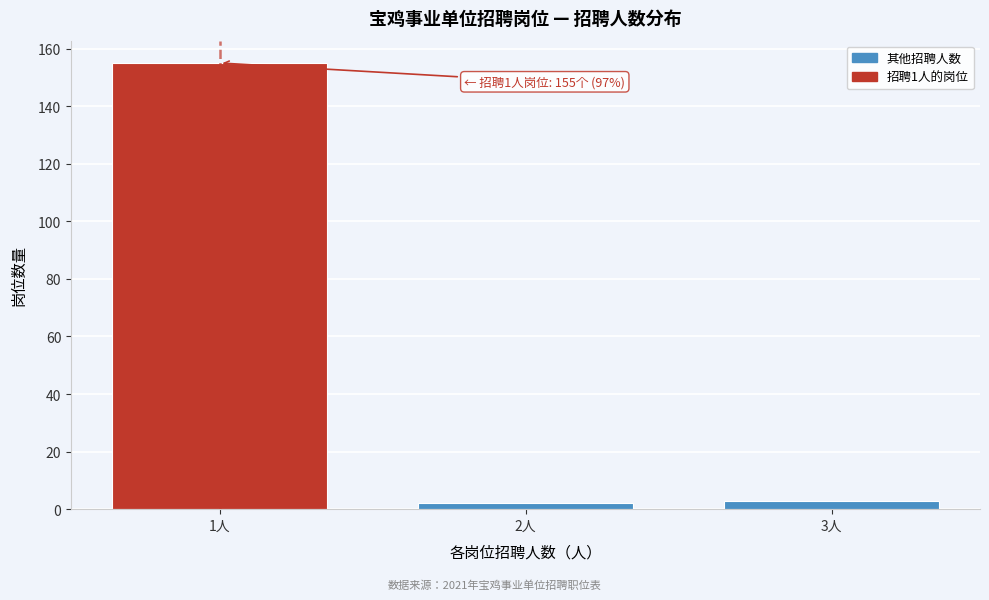

Reading left to right, list all the values displayed in this chart.

155	2	3